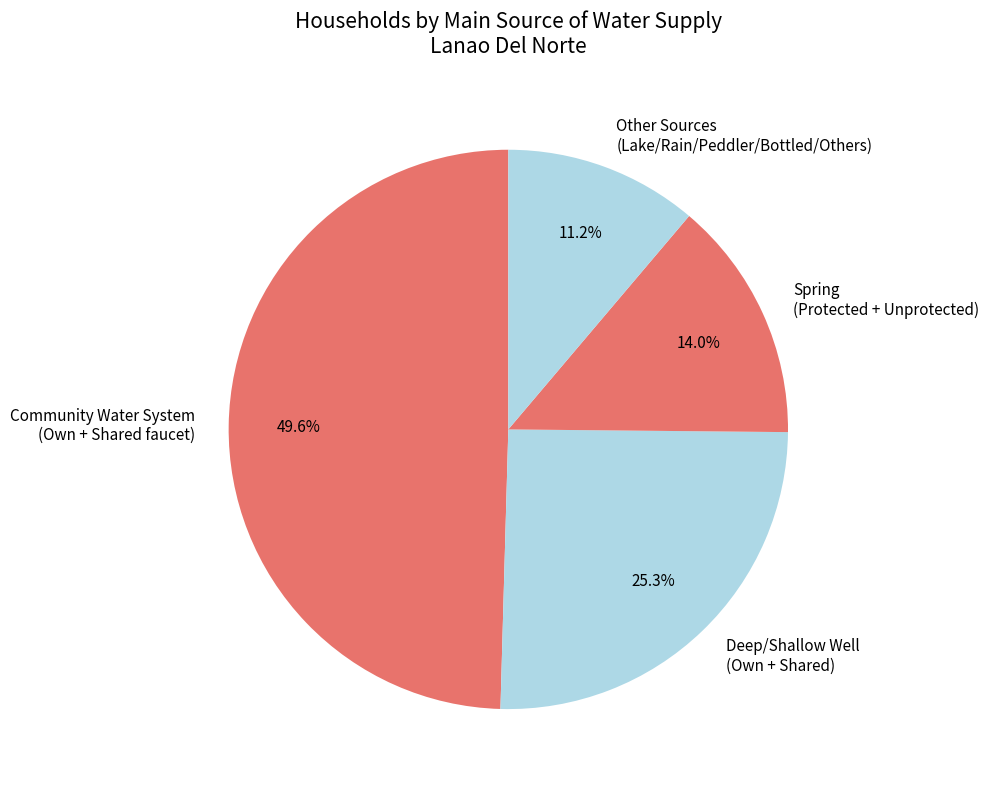

Which category has the biggest portion of the pie?

Community Water System (Own + Shared faucet)